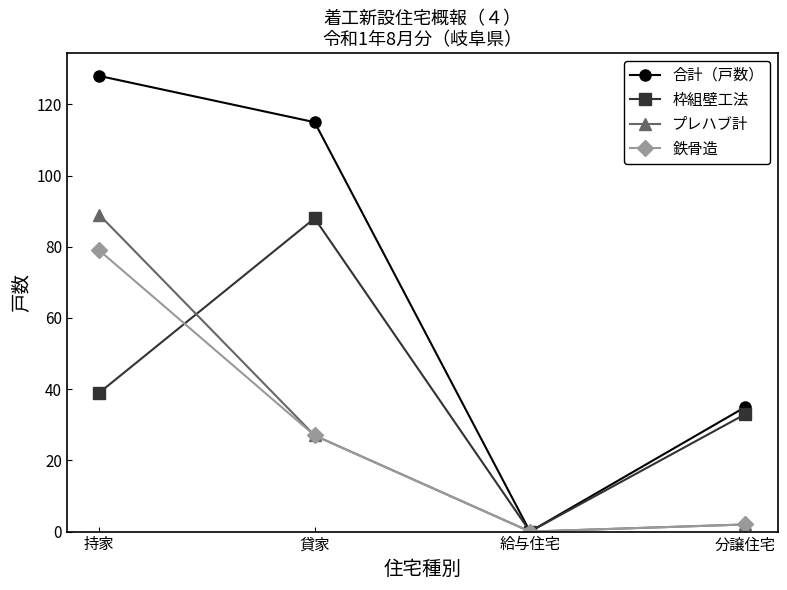

What is the label of the 3rd point from the right?

貸家